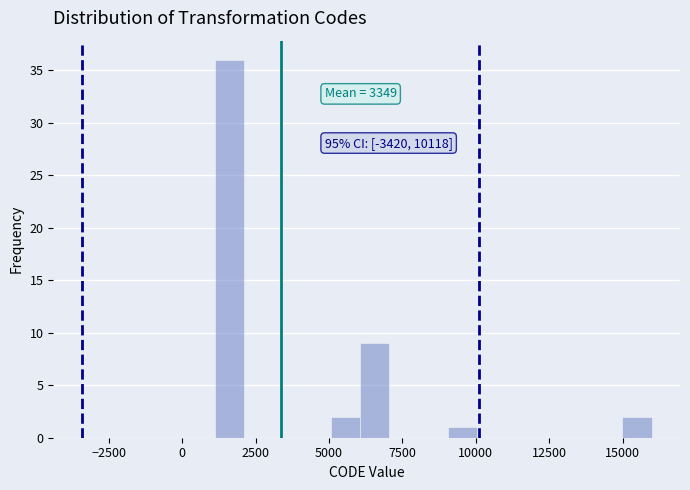

Around what value on the x-axis is the tallest bar? Give the approximate position of its centre, as read against the axis.

1500